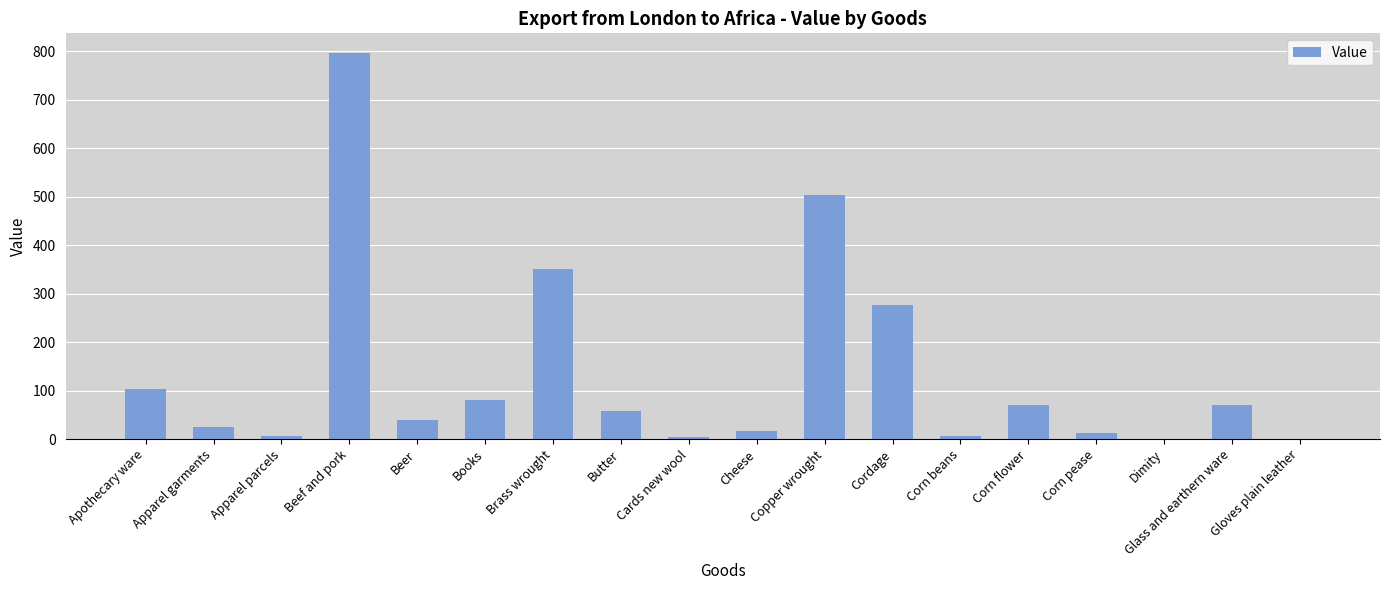

At which label is the value closest to 399?

Brass wrought